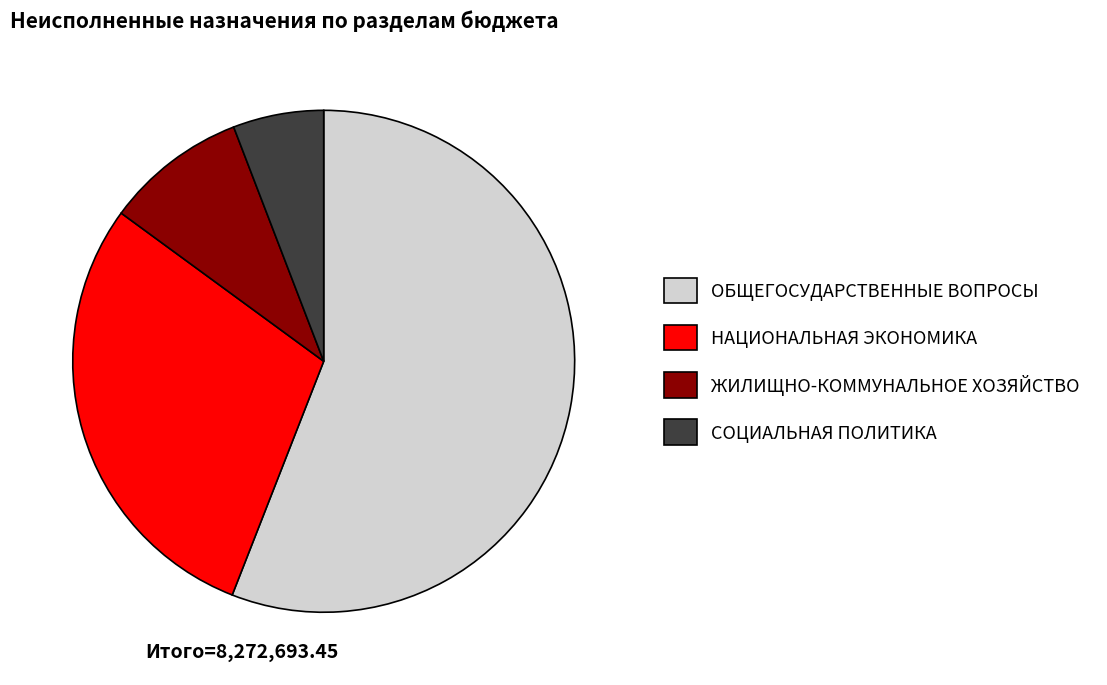

Rank the categories by value from highest to lowest.

ОБЩЕГОСУДАРСТВЕННЫЕ ВОПРОСЫ, НАЦИОНАЛЬНАЯ ЭКОНОМИКА, ЖИЛИЩНО-КОММУНАЛЬНОЕ ХОЗЯЙСТВО, СОЦИАЛЬНАЯ ПОЛИТИКА